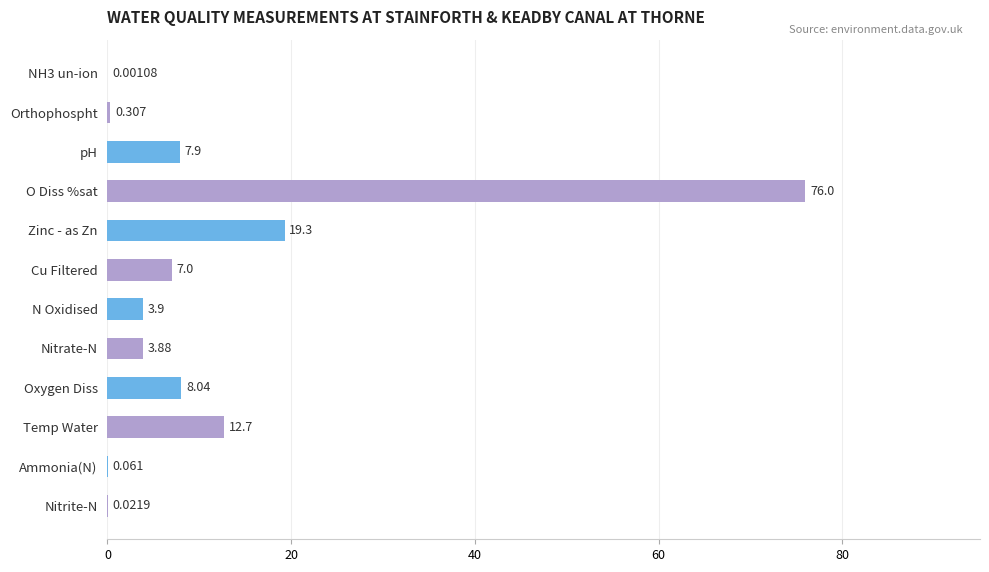

Between Zinc - as Zn and Ammonia(N), which is larger?

Zinc - as Zn